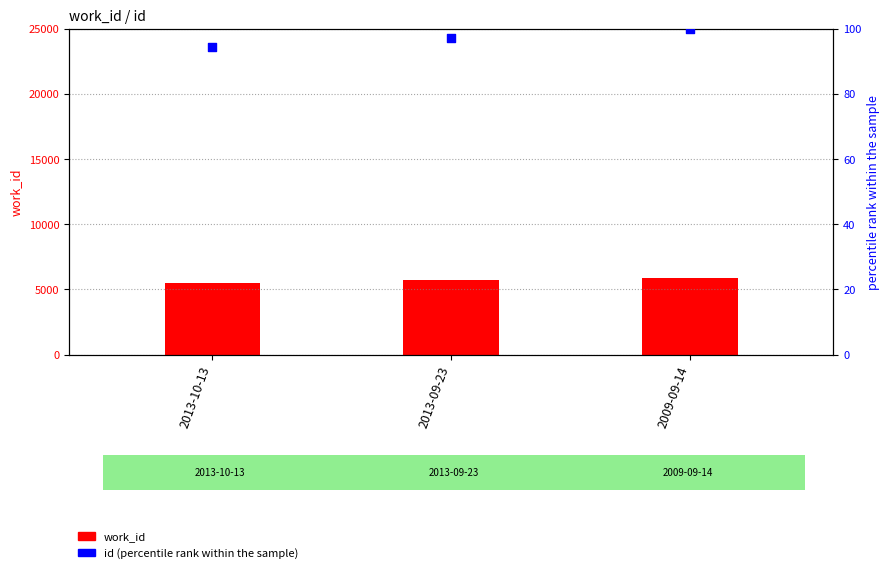

Which series has the widest spread of Y values?

work_id